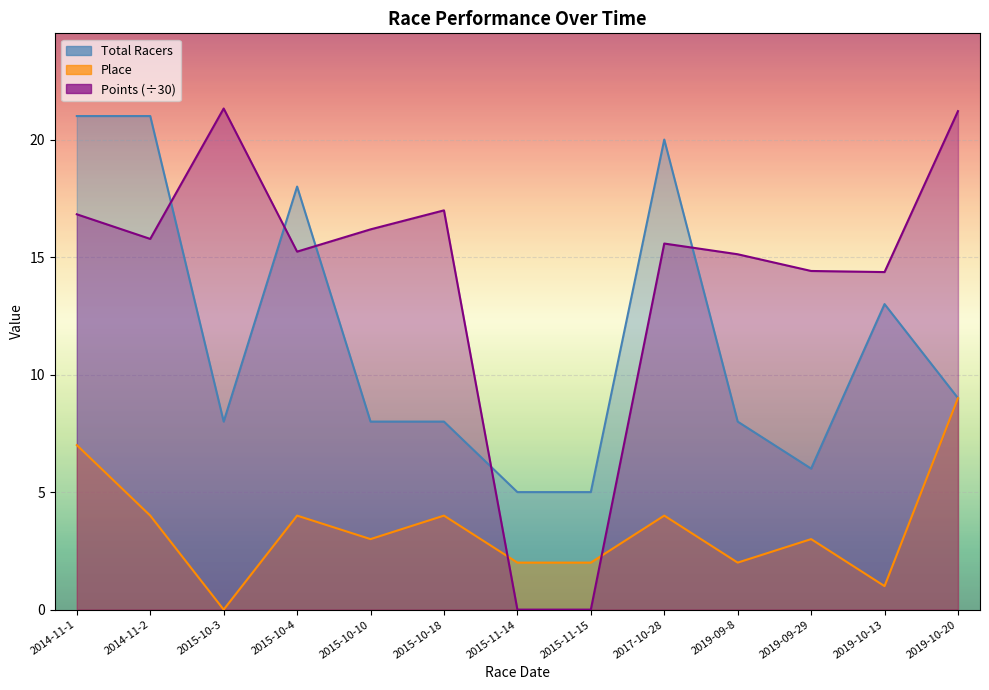

Which series changed the most between 2014-11-1 and 2019-10-13?

Total Racers